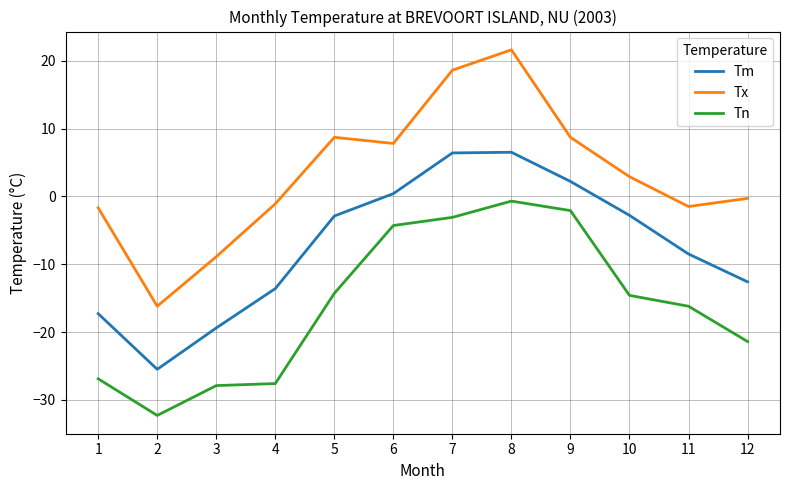

What is the difference between the highest and lowest values at 5?

23.0